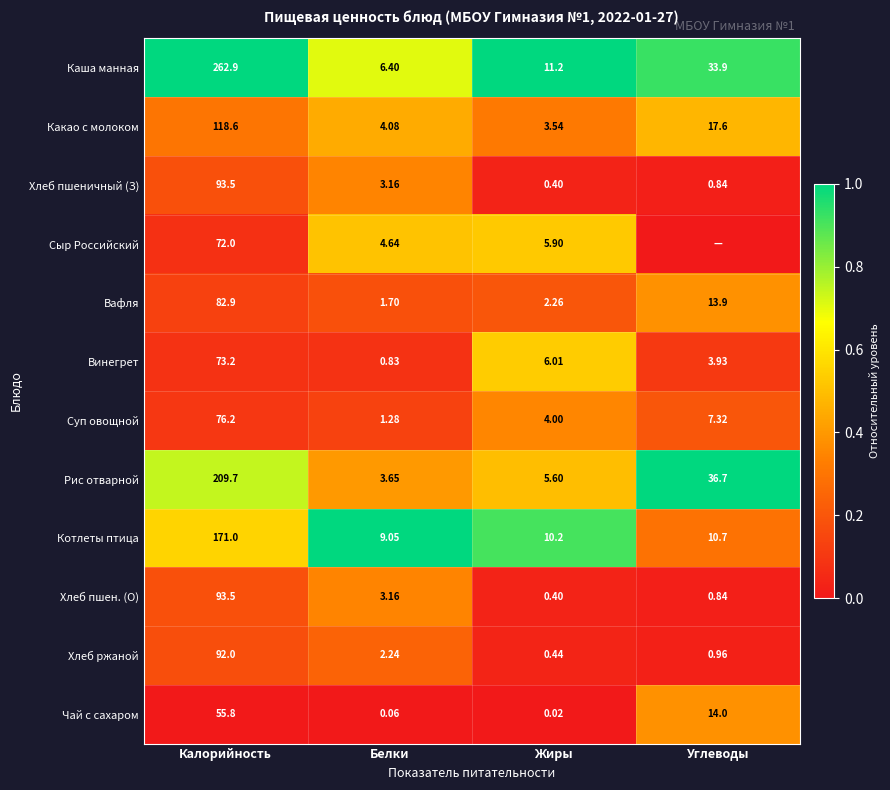

Where is Хлеб пшеничный (З) nearest to the value 46?

Белки